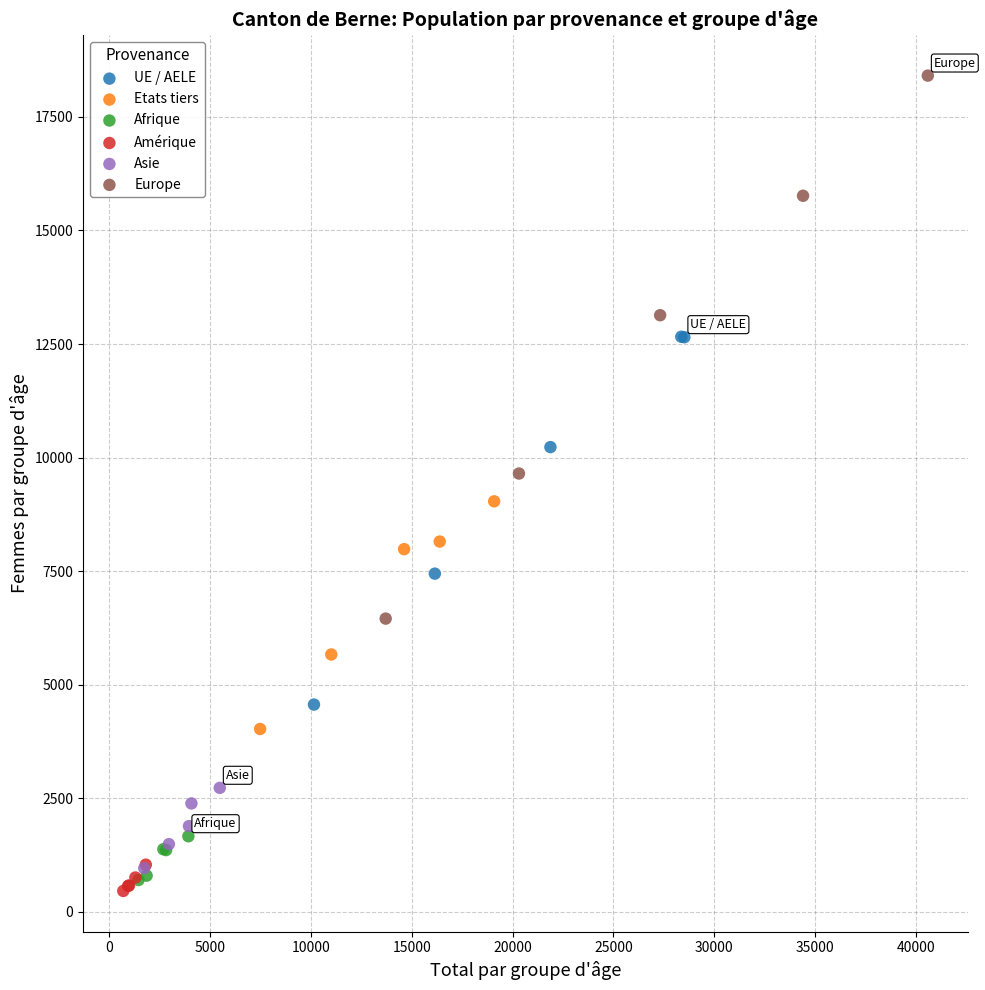

Which series reaches the minimum Y coordinate?

Amérique